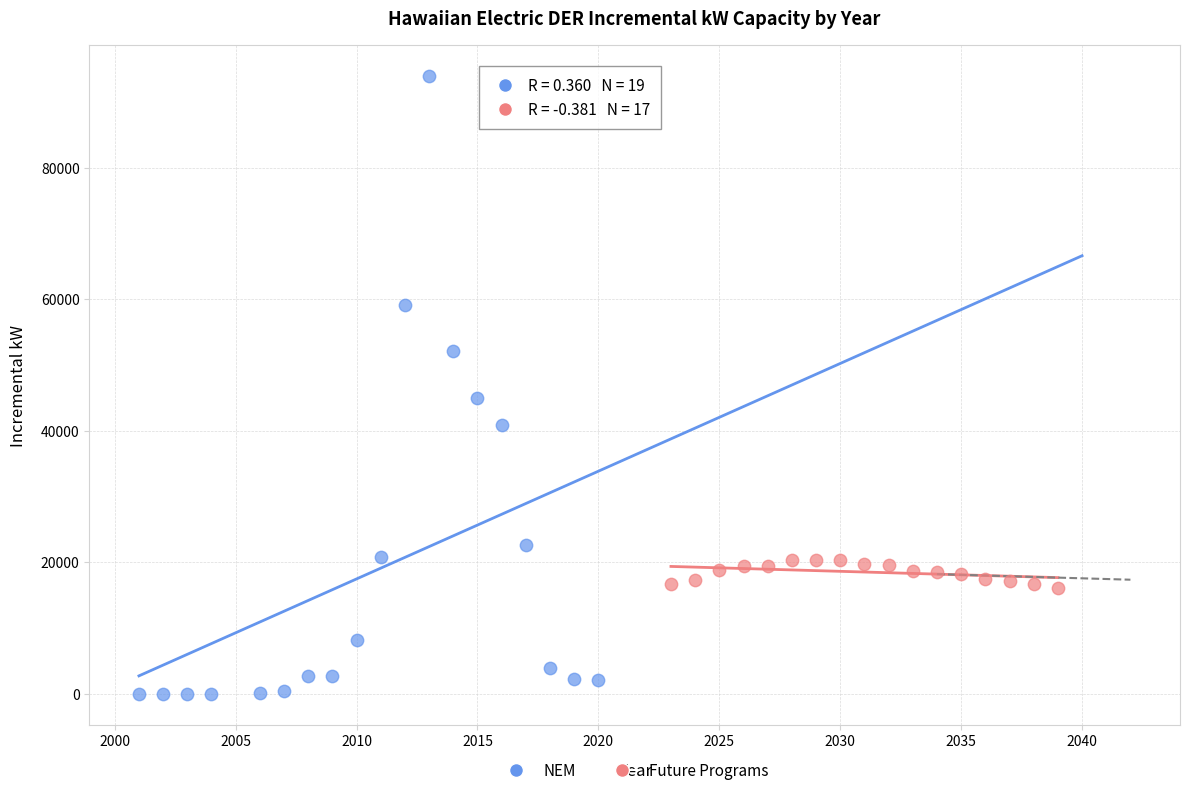

Which series reaches the minimum Y coordinate?

NEM